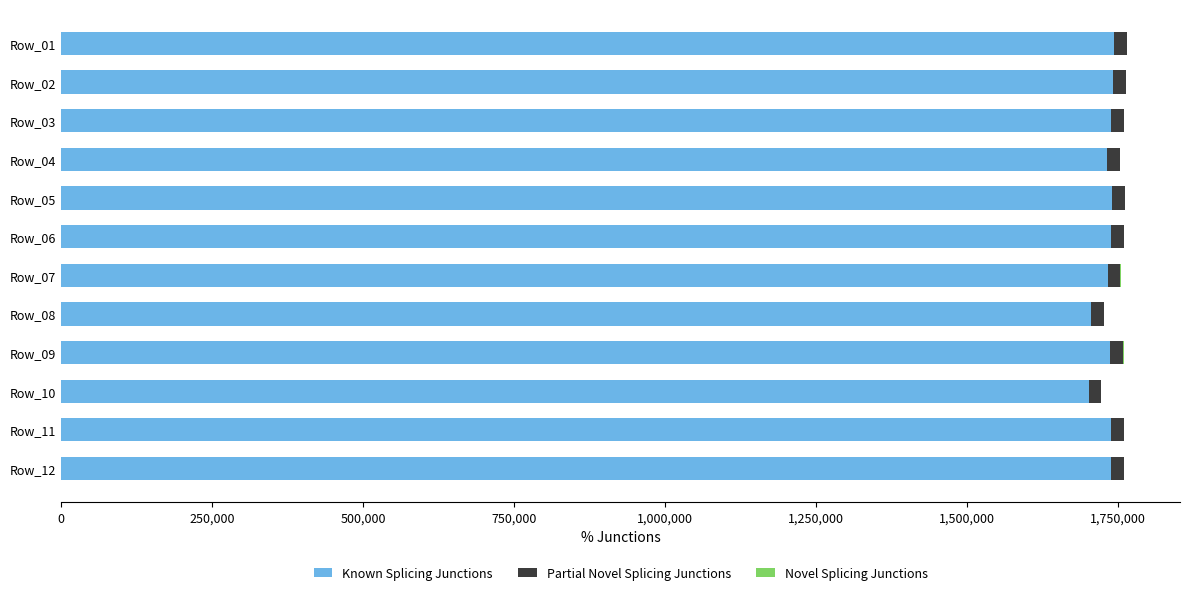

The value of Known Splicing Junctions at Row_05 is 800611. True or false?

False